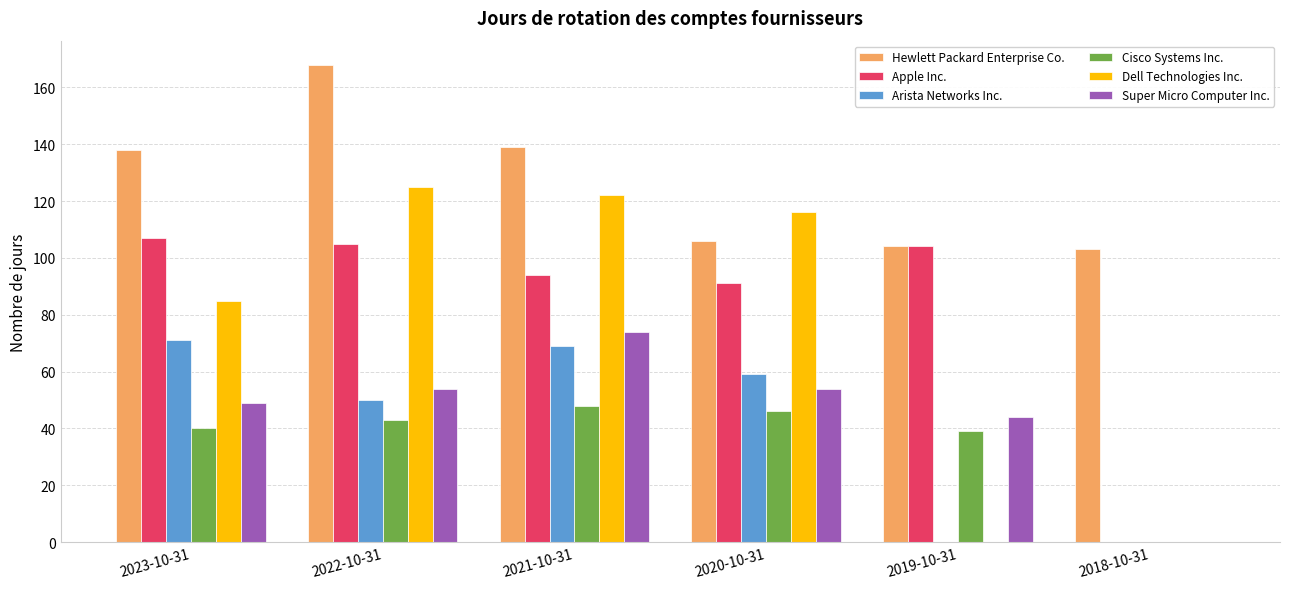

Where is Dell Technologies Inc. nearest to the value 62?

2023-10-31